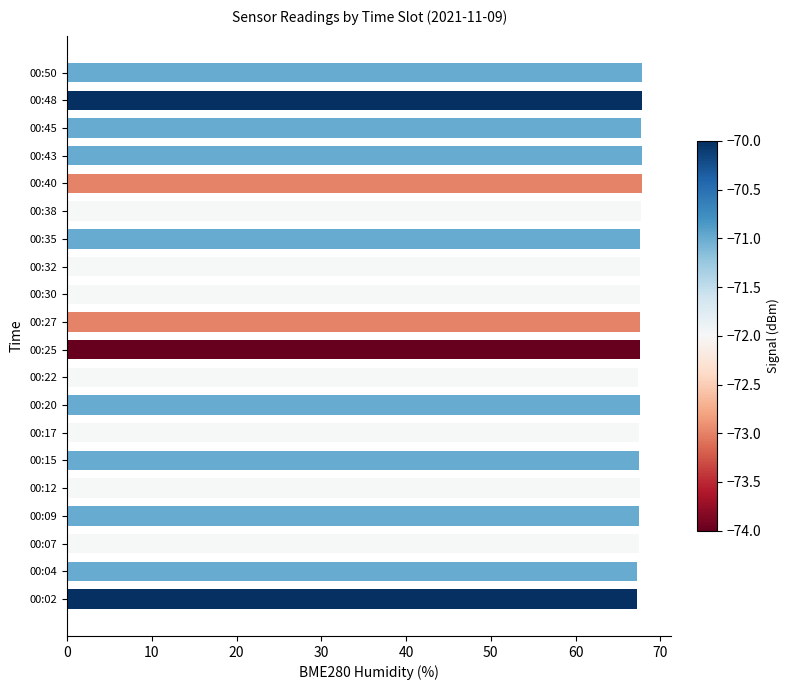

The chart shows a value of 67.3 at 00:04. True or false?

True